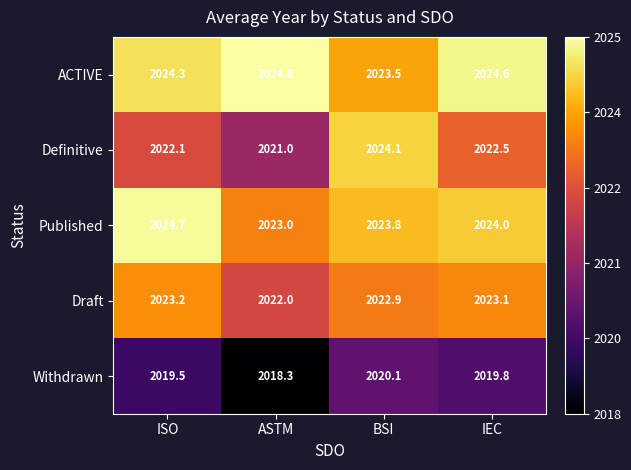

Reading left to right, transcribe all the data shown in this chart.

ACTIVE: 2024.3	2024.8	2023.5	2024.6
Definitive: 2022.1	2021.0	2024.1	2022.5
Published: 2024.7	2023.0	2023.8	2024.0
Draft: 2023.2	2022.0	2022.9	2023.1
Withdrawn: 2019.5	2018.3	2020.1	2019.8